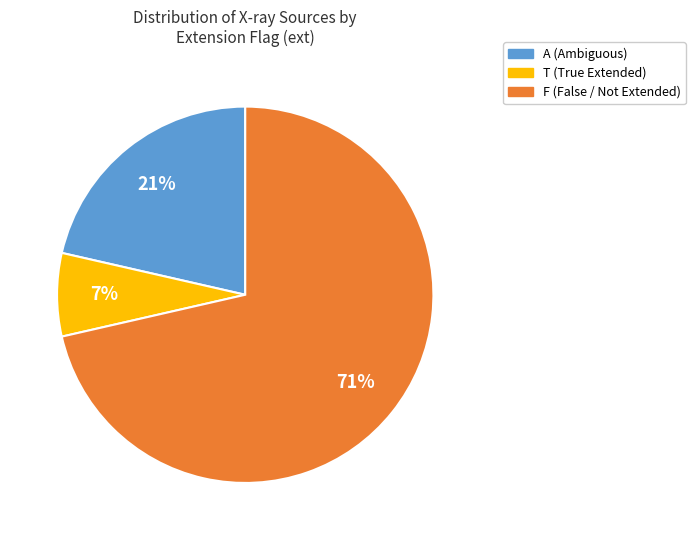

Combined, do T and F account for over 50%?

Yes